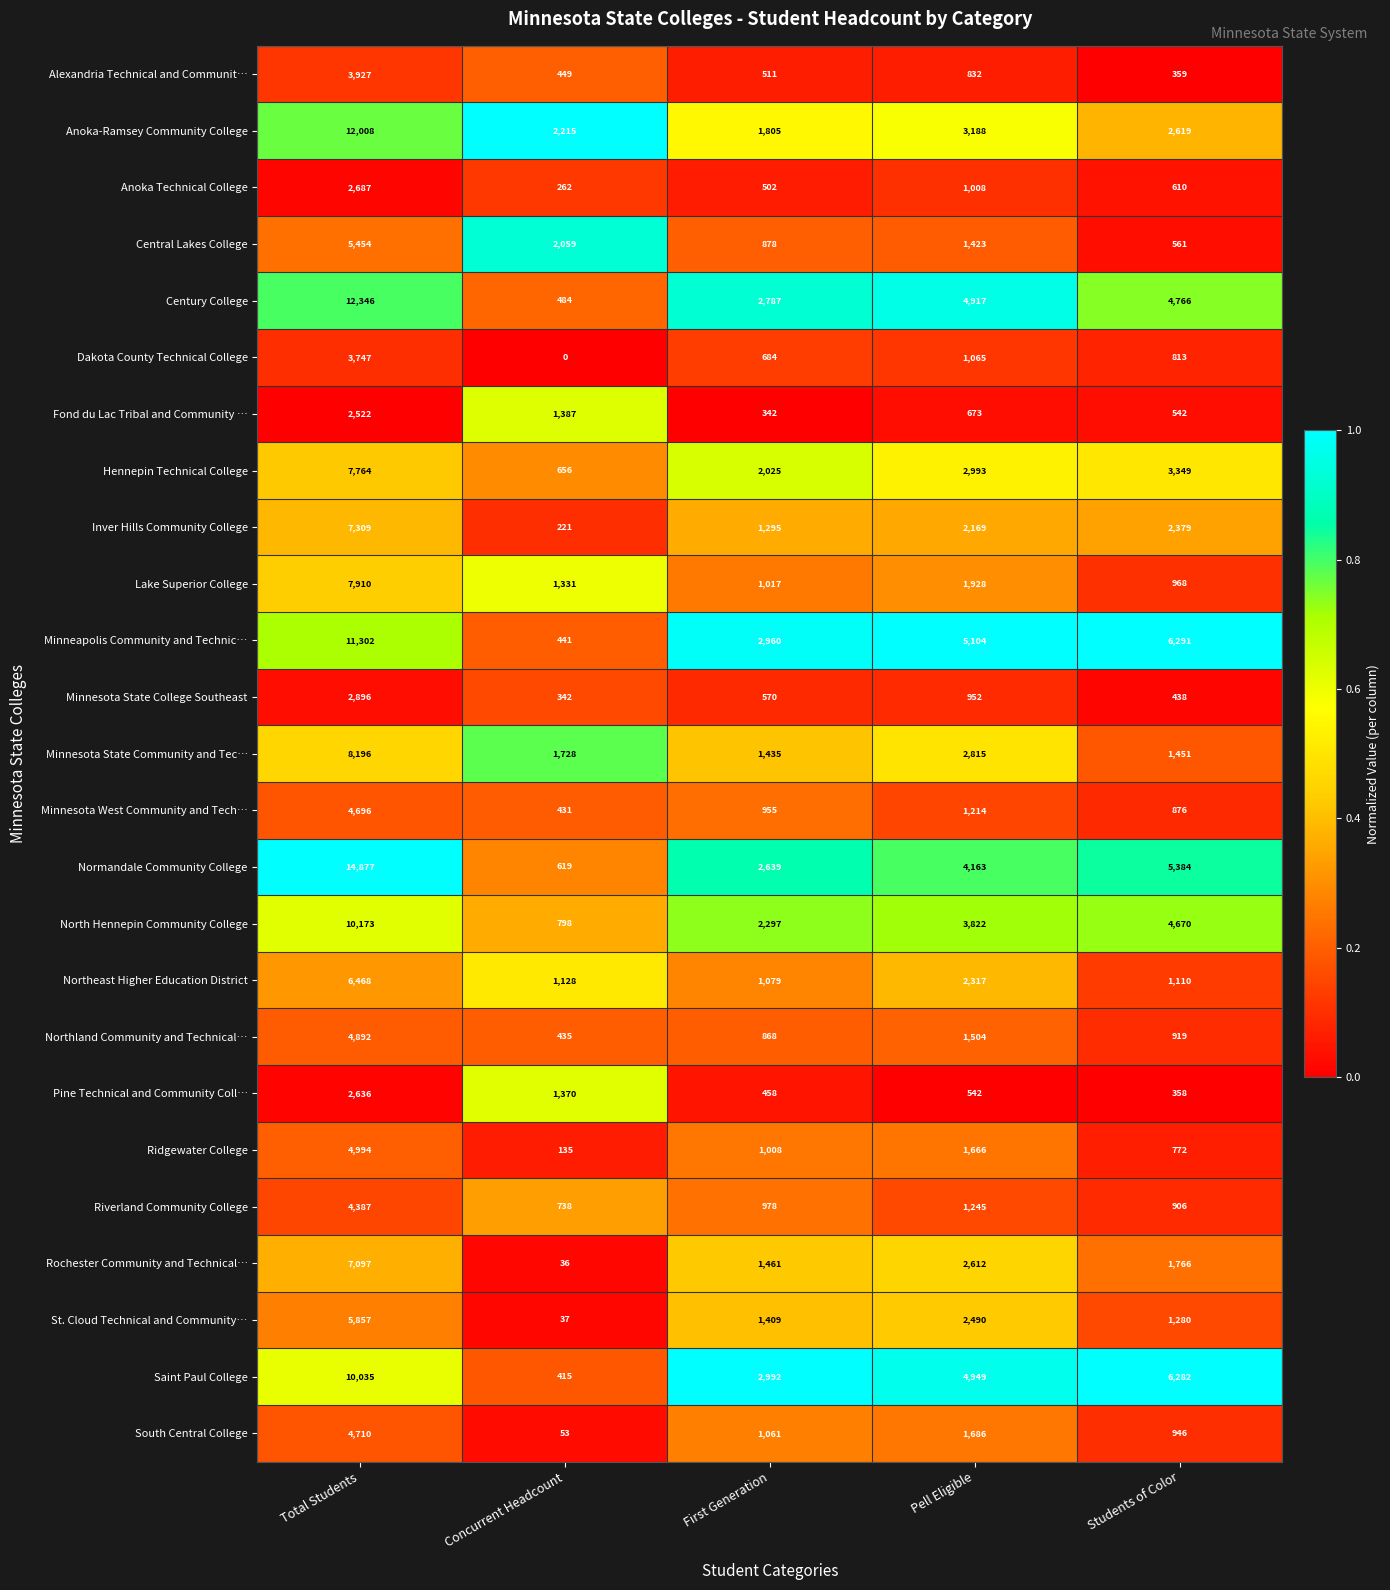

What is the difference between the maximum and minimum values in the Rochester Community and Technical… series?

7061